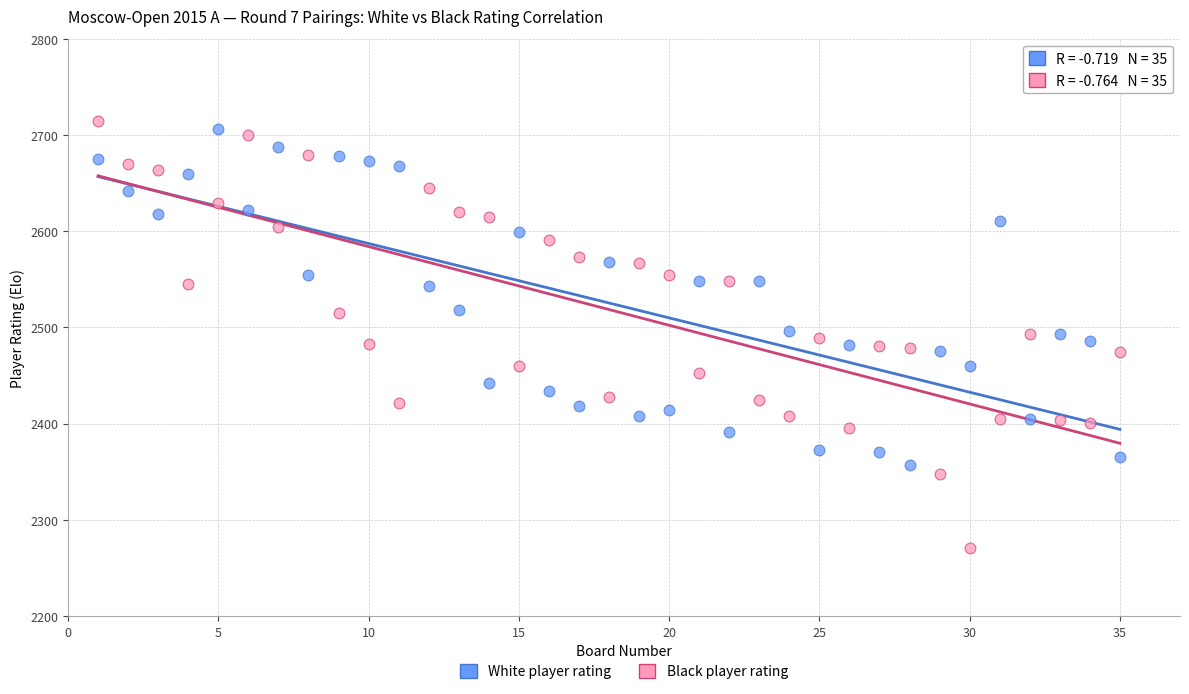

What are all the series names shown in the legend?

White player rating, Black player rating